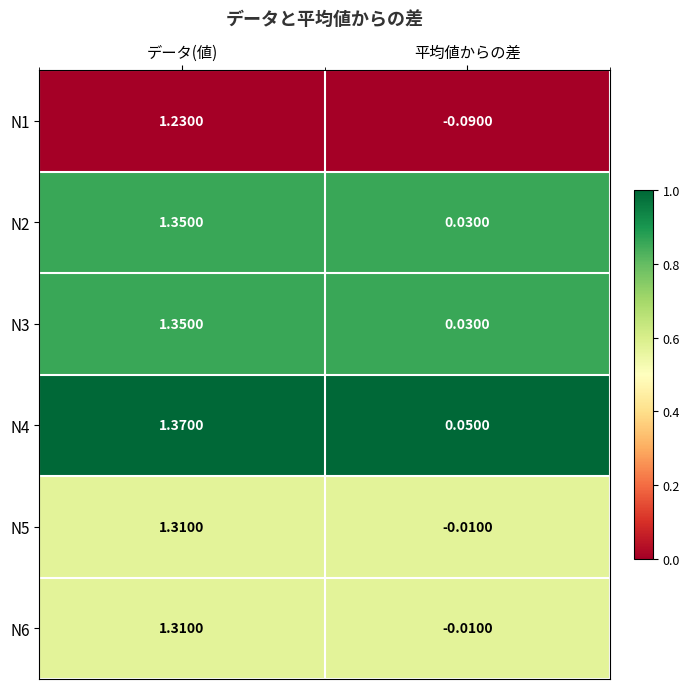

Rank the categories by N6 value from highest to lowest.

データ(値), 平均値からの差